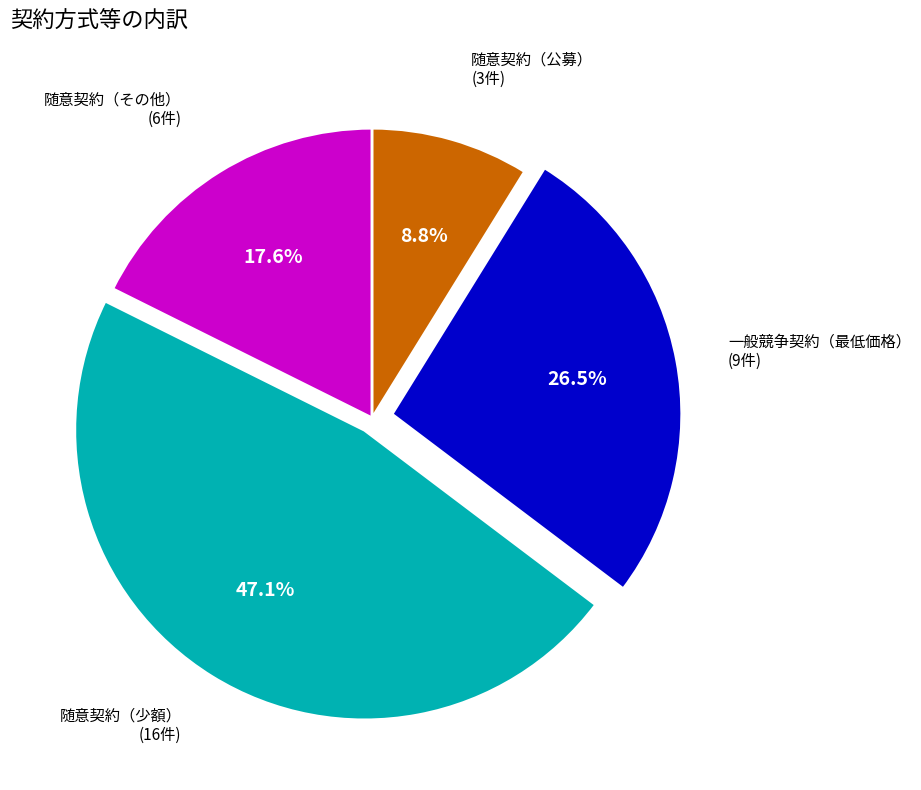

Which slice is the smallest?

随意契約（公募）